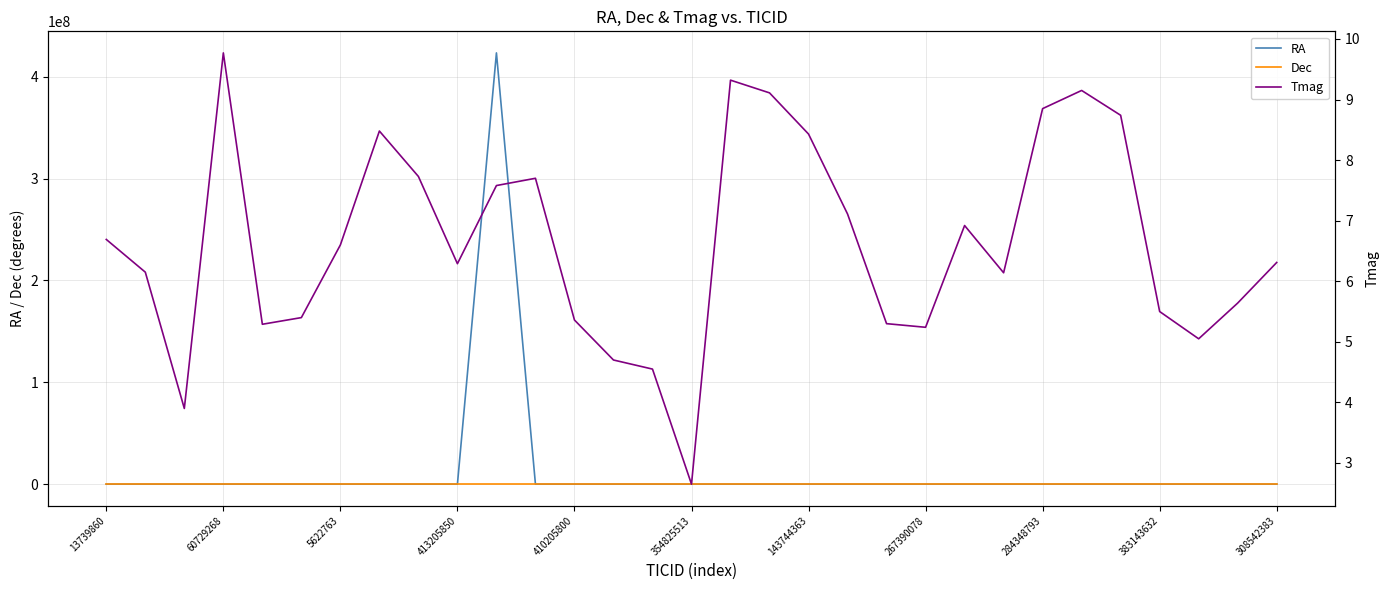

The value of Dec at 16 is -87.4. True or false?

False